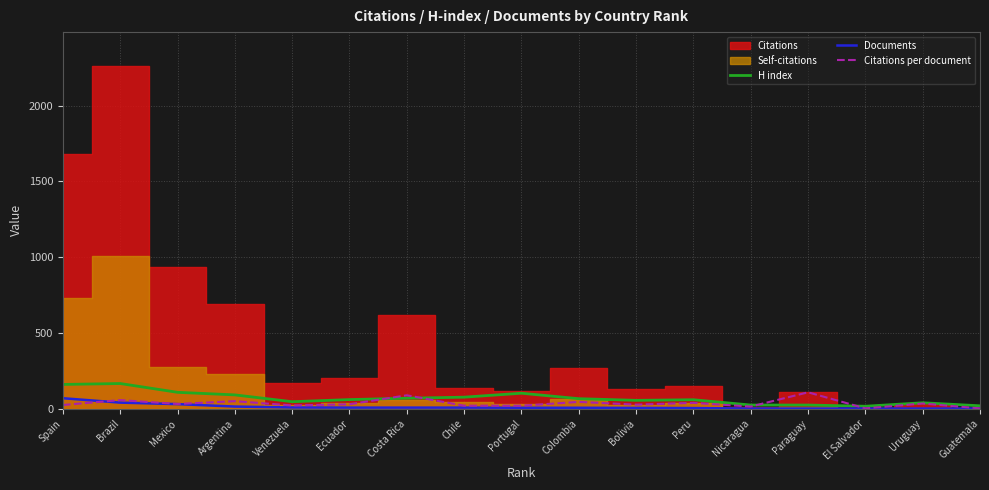

True or false: Documents has a value of 69.0 at Spain.

True